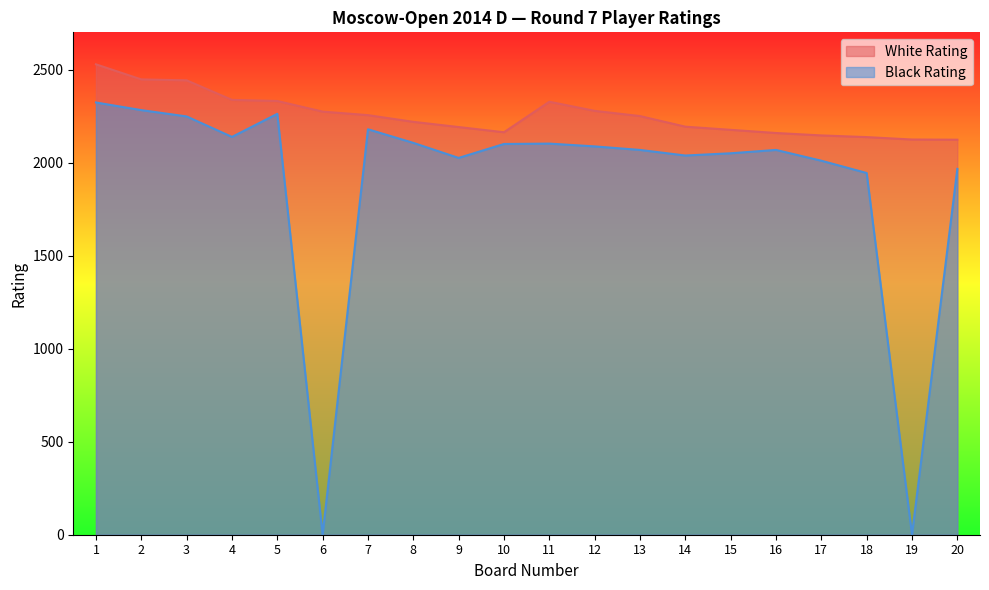

List the series in order of their peak value, highest first.

White Rating, Black Rating